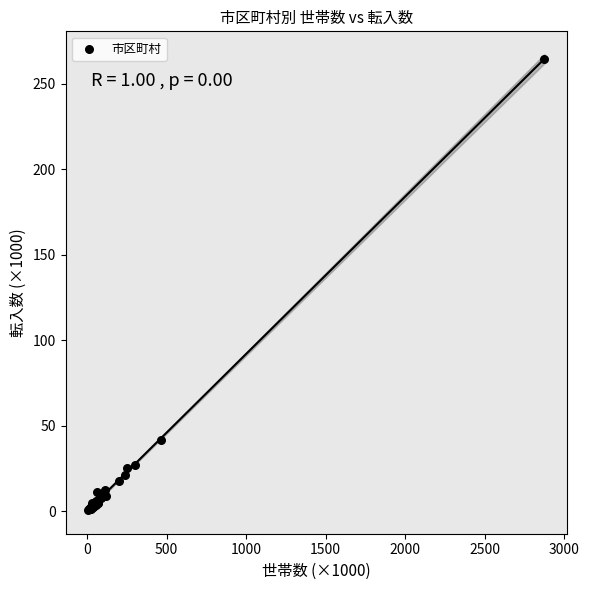

What Y value in the scatter plot is closest to 132?

41.7